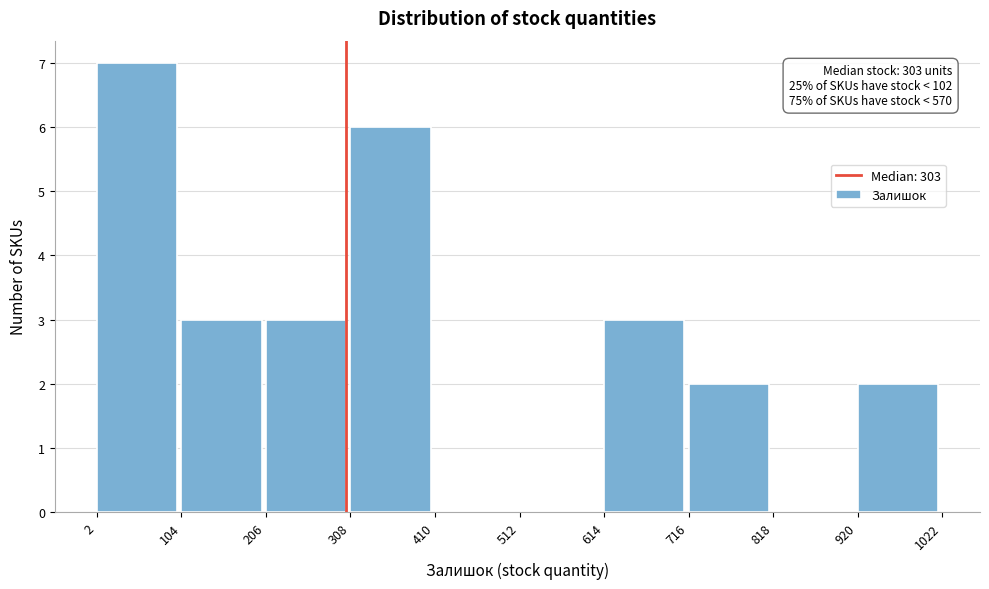

Which range on the x-axis has the tallest bar?

2 to 104